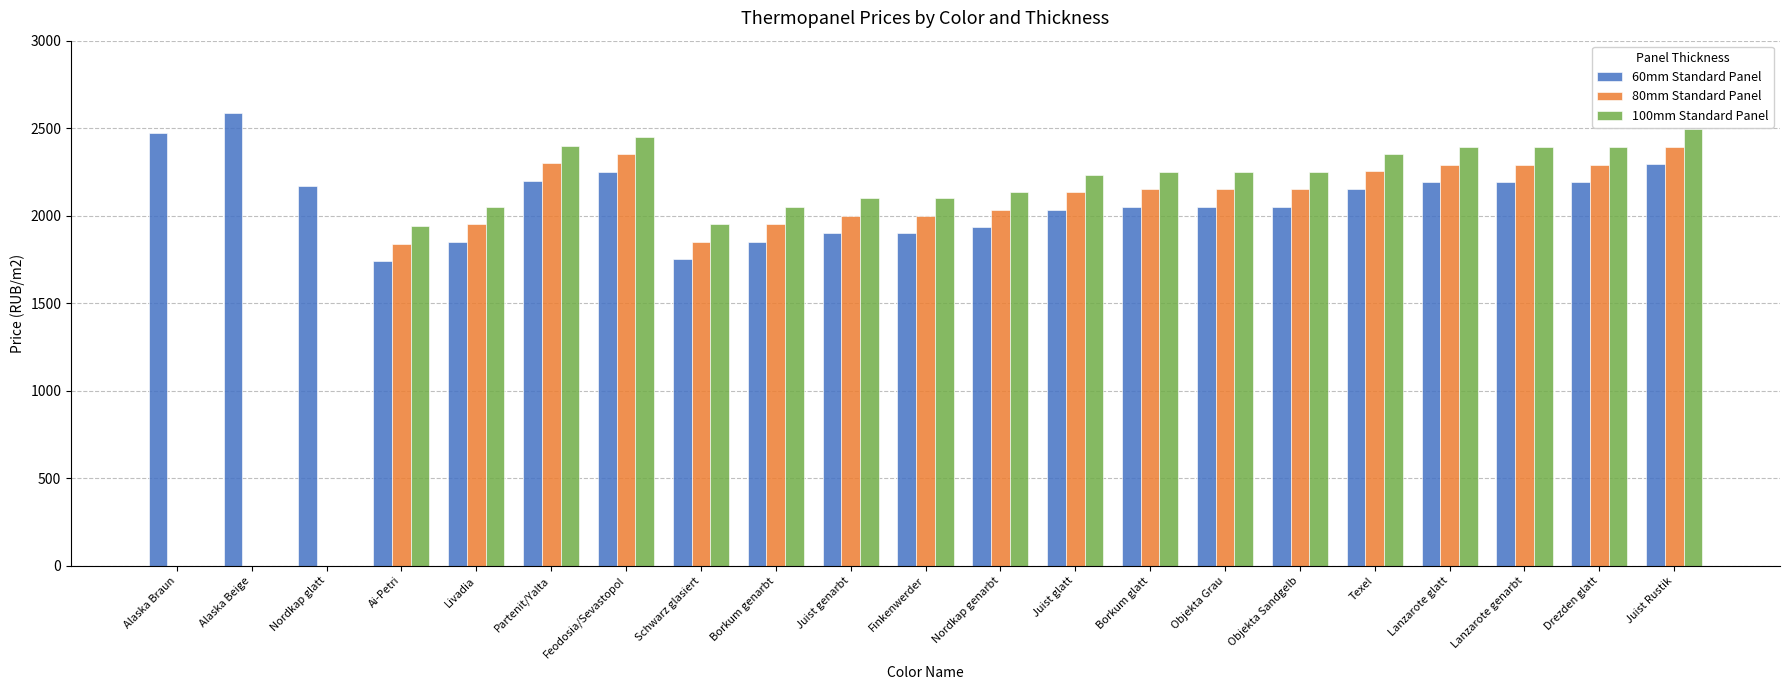

Is it true that 80mm Standard Panel equals 2290 at Lanzarote glatt?

True